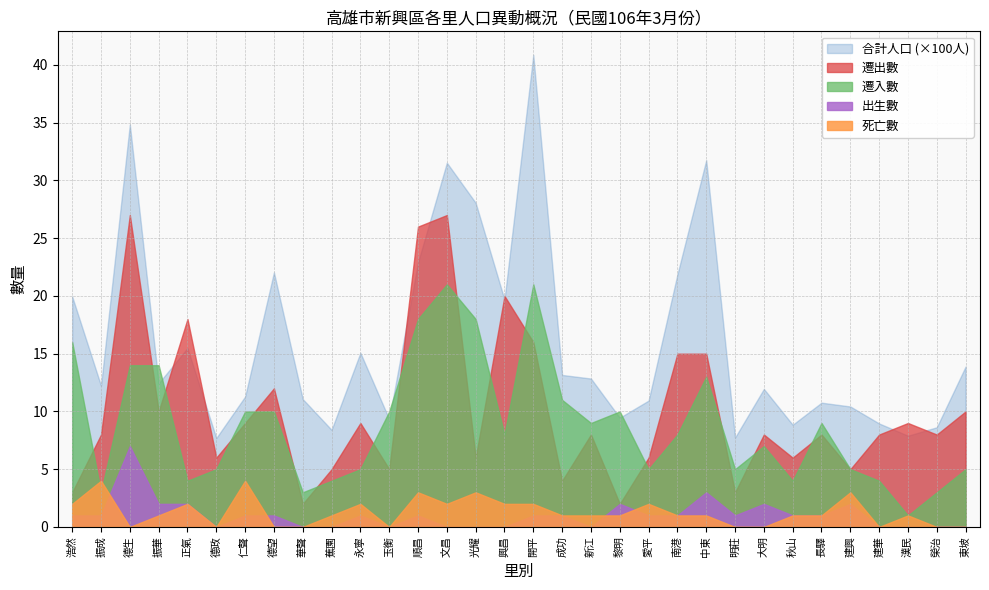

Read the 合計人口 value at 長驛.

1076